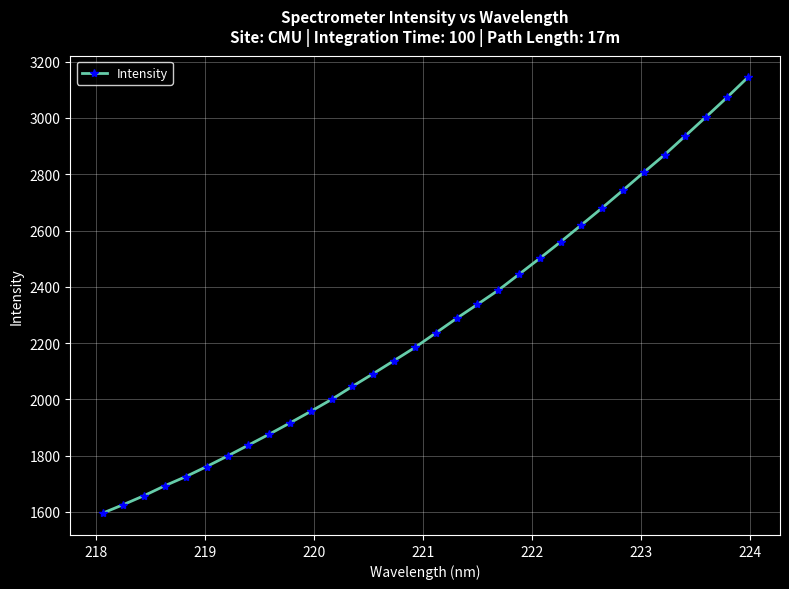

How many values are below 2235?

16